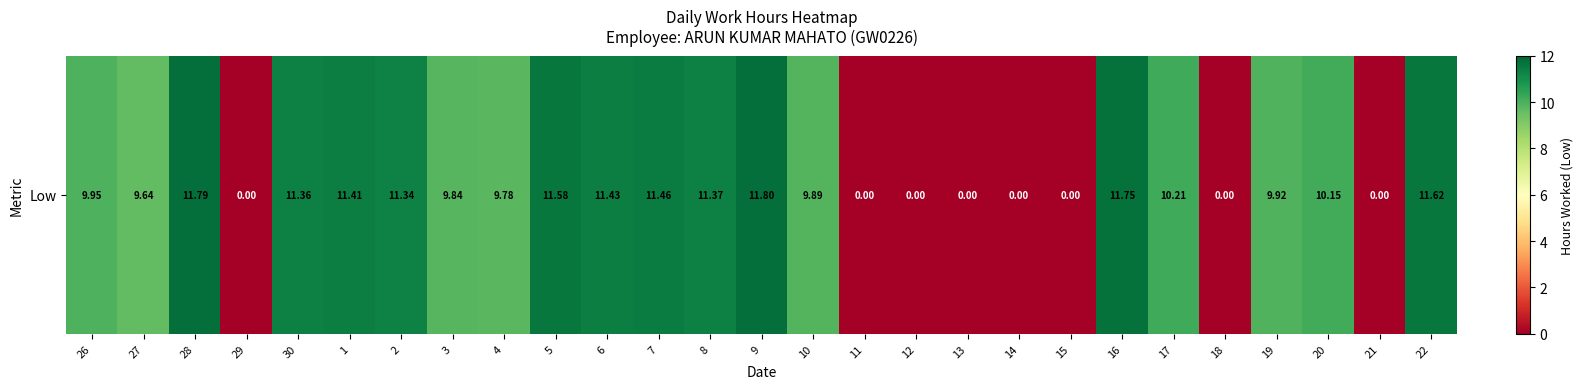

How many series are shown in this chart?

1